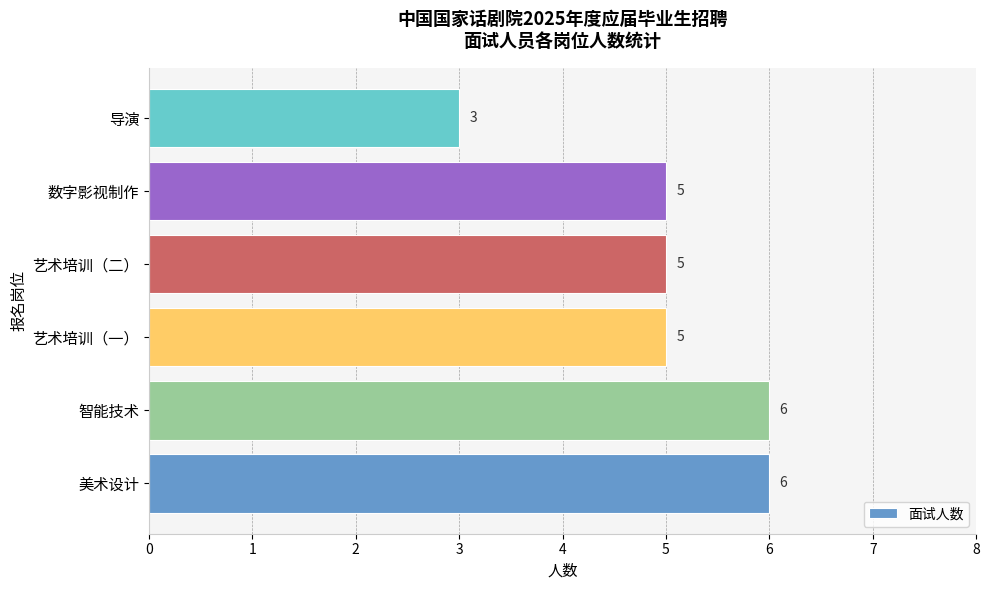

How many bars are there in total?

6